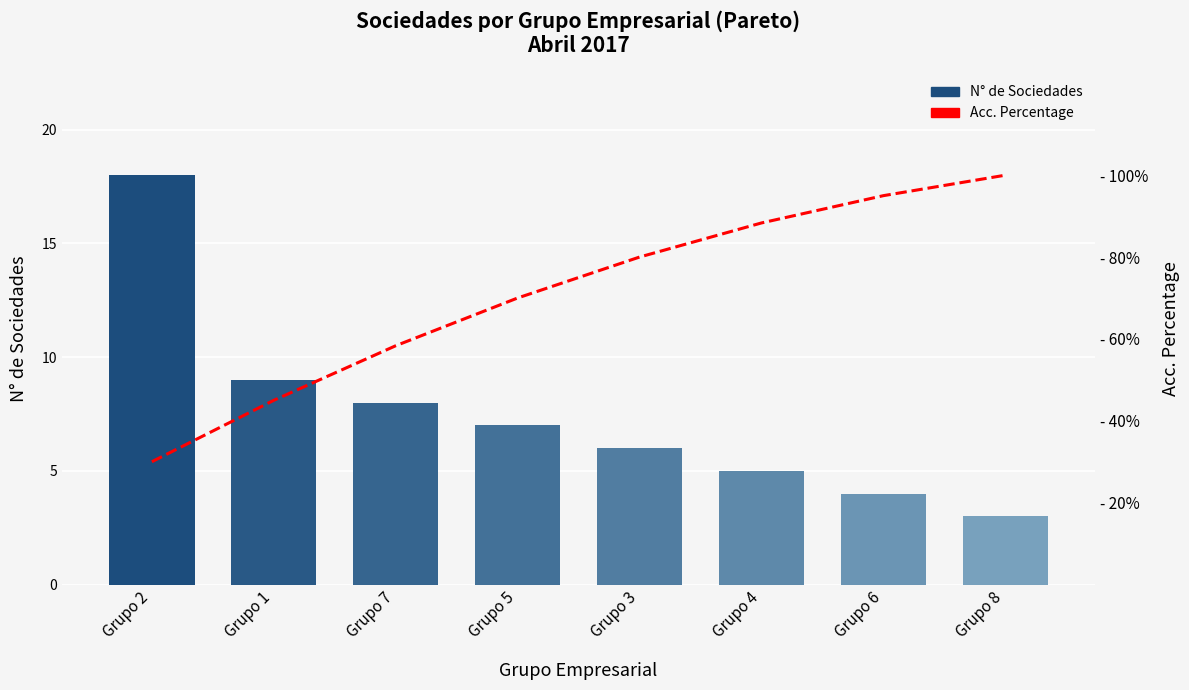

At how many categories does at least one series exceed 77?

4